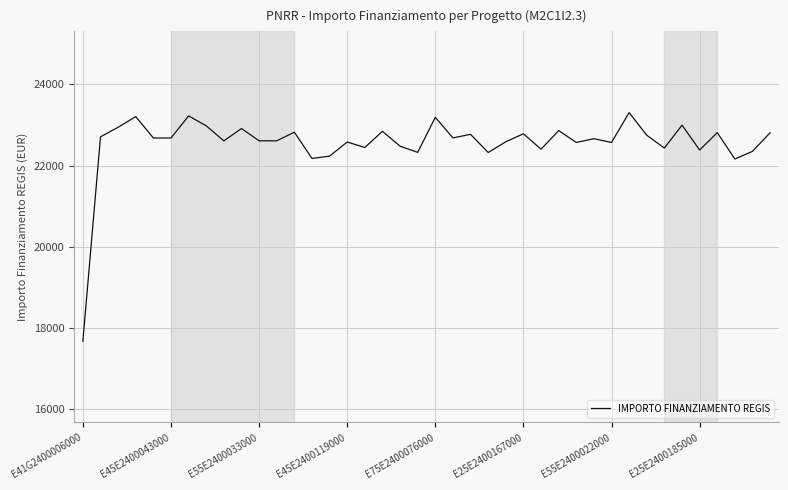

What is the greatest value displayed?

23305.7